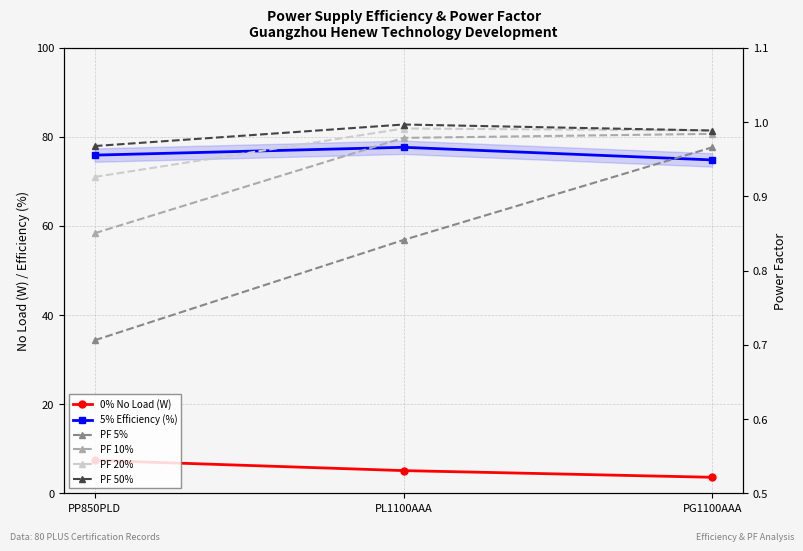

Reading left to right, what are all the values shown in this chart?

0% No Load (W): PP850PLD=7.4	PL1100AAA=5.1	PG1100AAA=3.6
5% Efficiency (%): PP850PLD=75.9	PL1100AAA=77.7	PG1100AAA=74.8
PF 5%: PP850PLD=0.7	PL1100AAA=0.8	PG1100AAA=1.0
PF 10%: PP850PLD=0.9	PL1100AAA=1.0	PG1100AAA=1.0
PF 20%: PP850PLD=0.9	PL1100AAA=1.0	PG1100AAA=1.0
PF 50%: PP850PLD=1.0	PL1100AAA=1.0	PG1100AAA=1.0